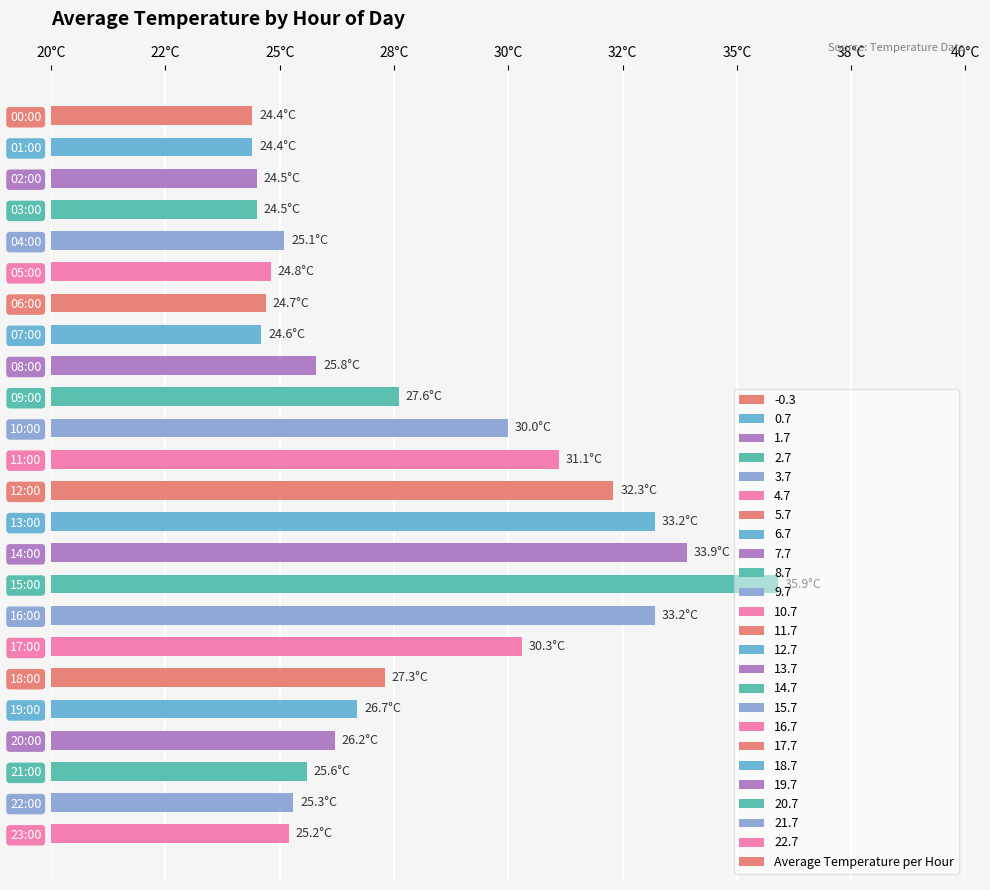

What is the change in value from 12:00 to 13:00?

+0.9